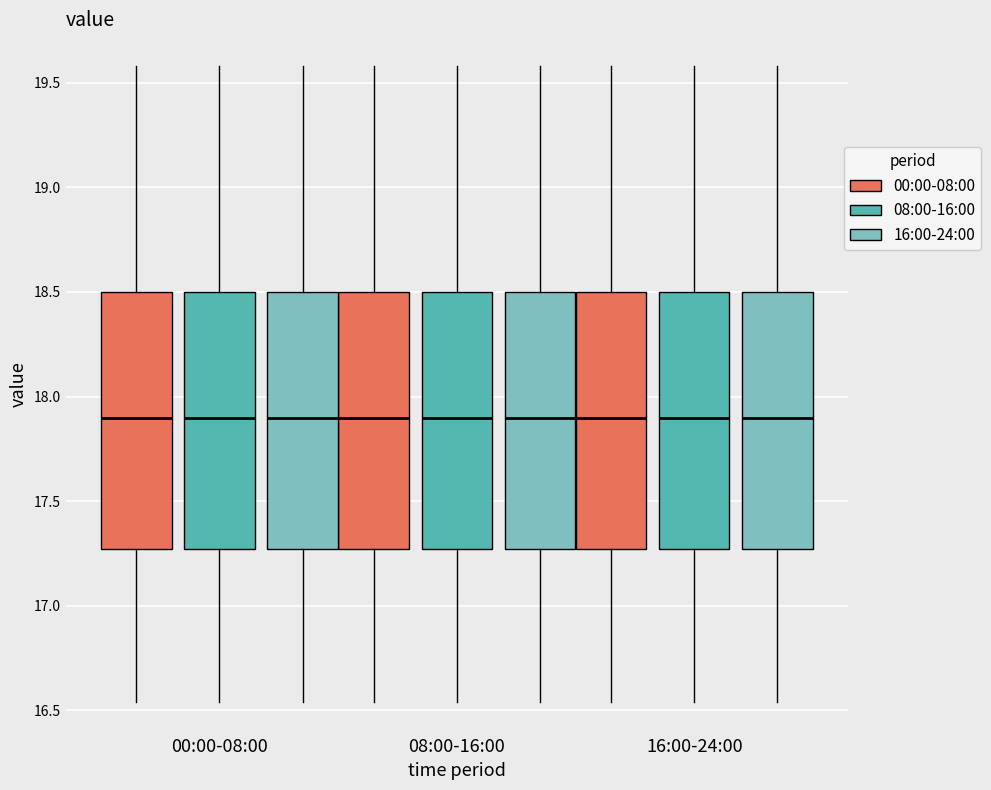

Where does the upper whisker of the box for 16:00-24:00 (16:00-24:00) end on the y-axis? The values are not printed on the chart, so give them approximately, as read against the axis.

19.60